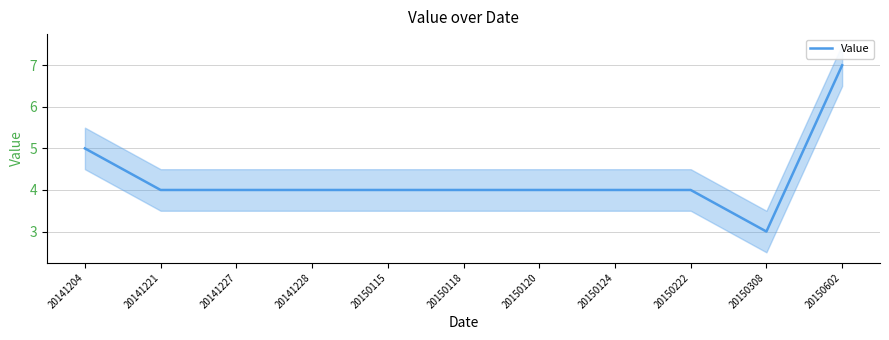

The value at 20150222 is 4. True or false?

True